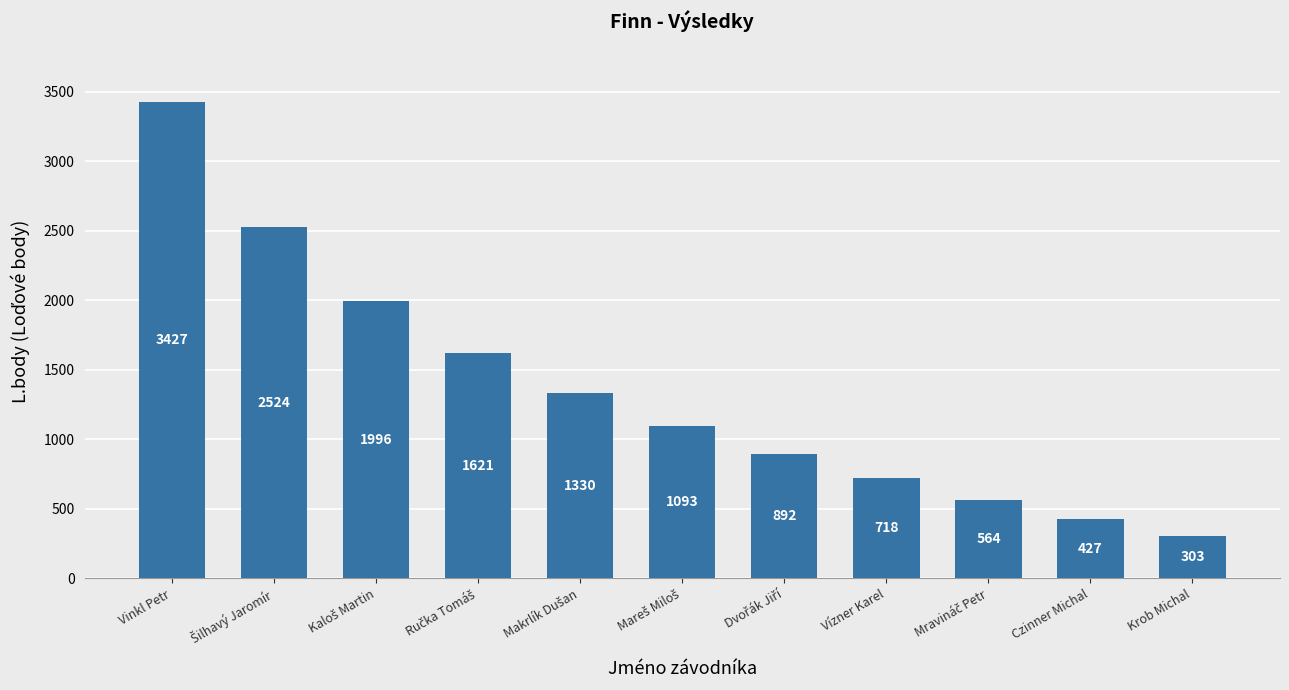

What is the maximum value shown in the chart?

3427